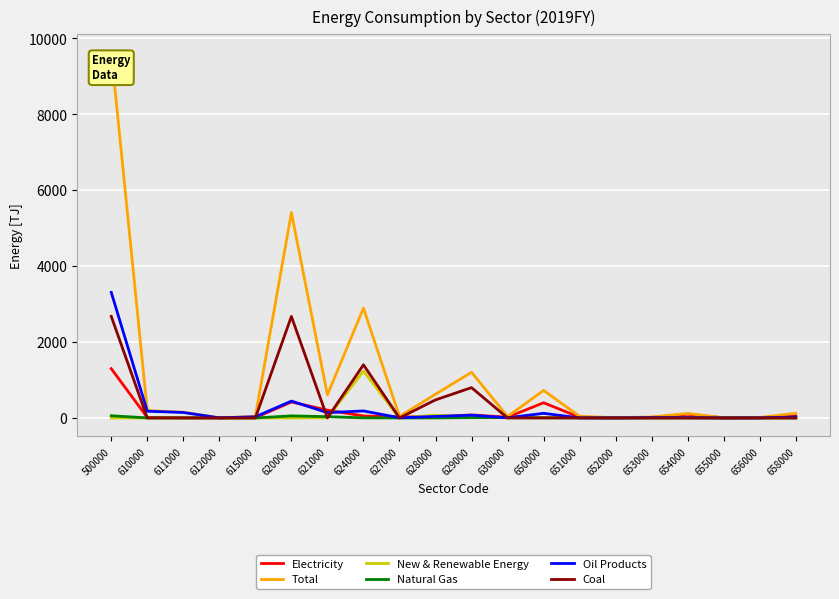

What are all the series names shown in the legend?

Electricity, Total, New & Renewable Energy, Natural Gas, Oil Products, Coal